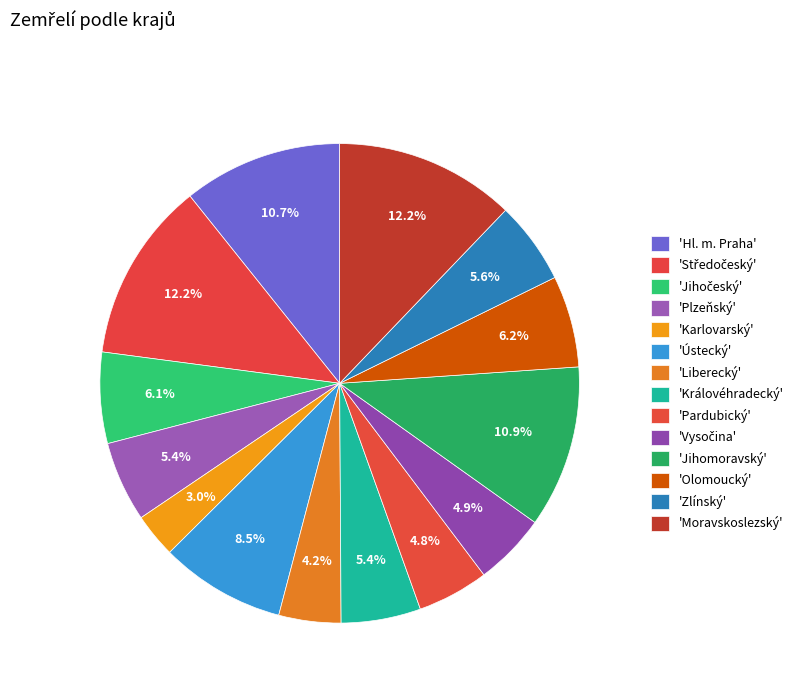

Which slice is the smallest?

Karlovarský